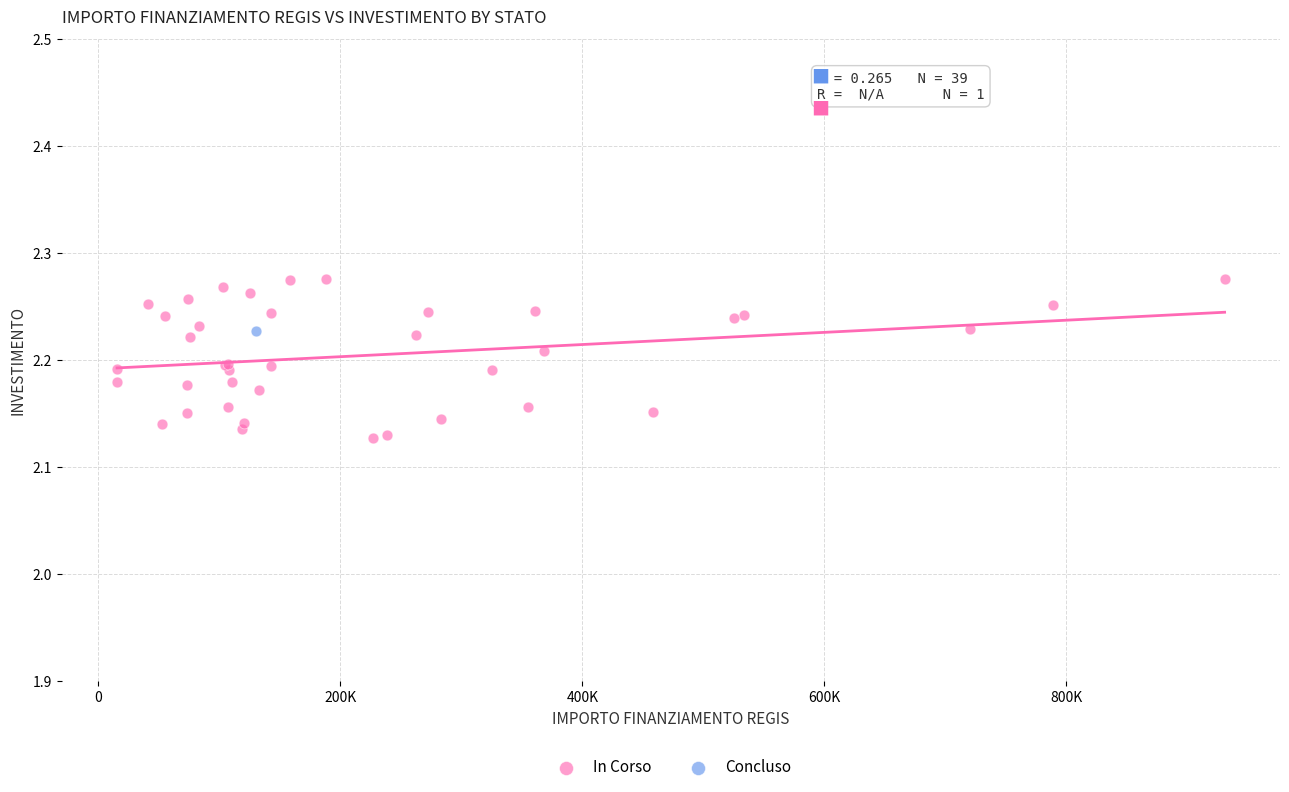

What are all the series names shown in the legend?

In Corso, Concluso